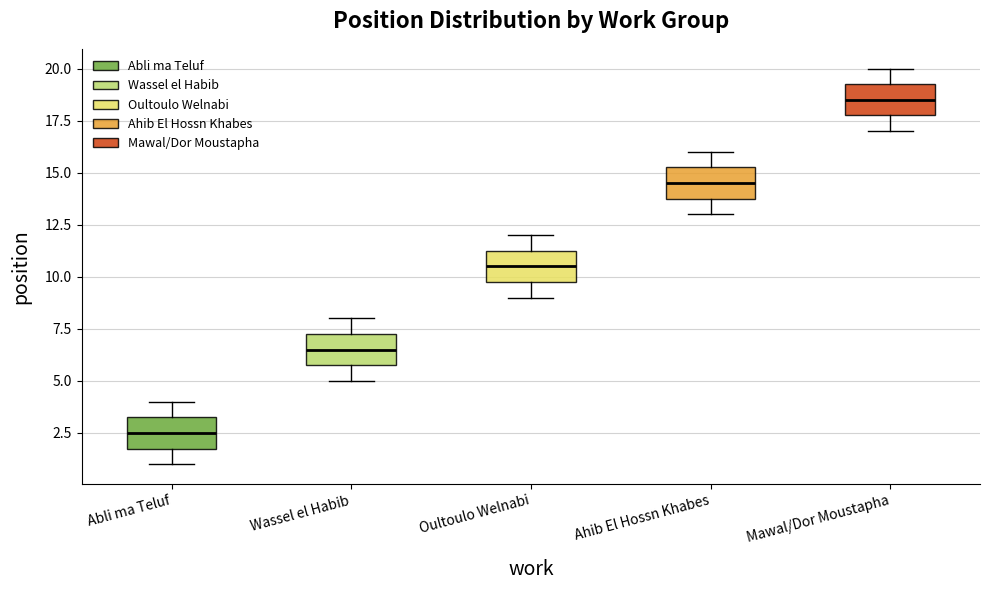

Reading left to right, read every box against the y-axis: the position of its median line, the range the box covers, and the ends of its whiskers. The values are not printed on the chart, so give them approximately, as read against the axis.

Abli ma Teluf: median 2.5, box 2.0 to 3.5, whiskers 1.0 to 4.0
Wassel el Habib: median 6.5, box 6.0 to 7.5, whiskers 5.0 to 8.0
Oultoulo Welnabi: median 10.5, box 10.0 to 11.5, whiskers 9.0 to 12.0
Ahib El Hossn Khabes: median 14.5, box 14.0 to 15.5, whiskers 13.0 to 16.0
Mawal/Dor Moustapha: median 18.5, box 18.0 to 19.5, whiskers 17.0 to 20.0